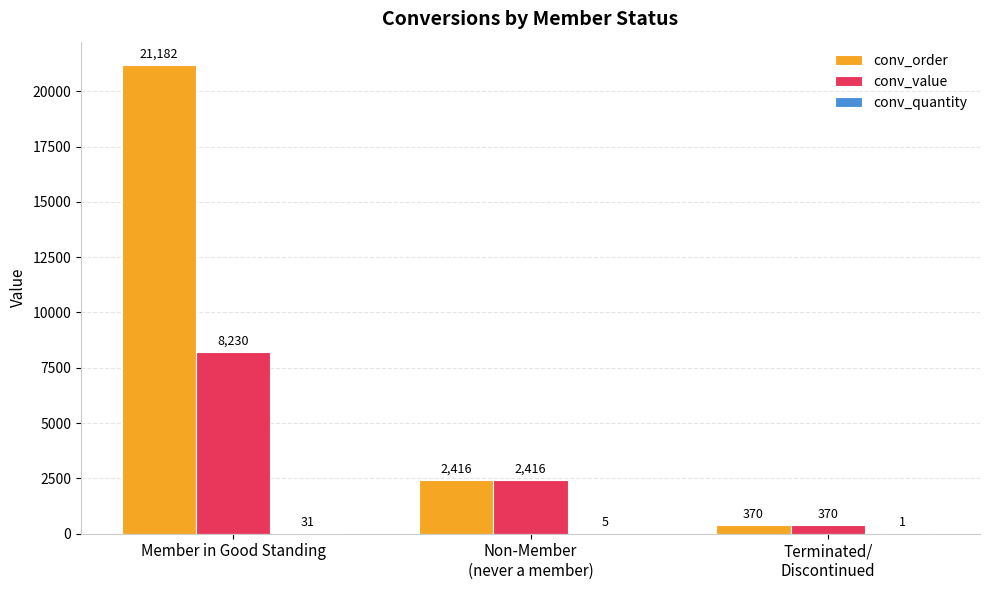

What is the sum of all conv_order values?

23968